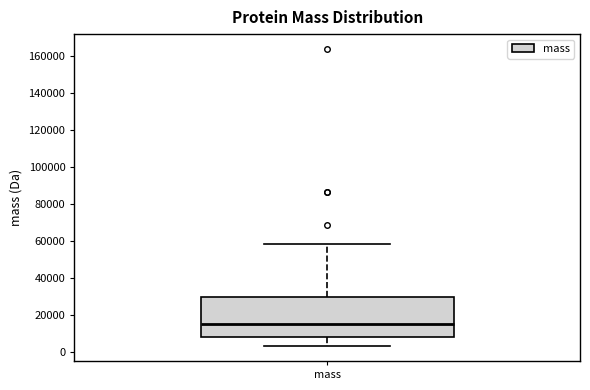

Transcribe this box plot: give where the median line is, the range the box spans, and where the two whiskers end, as read against the y-axis. The values are not printed on the chart, so give them approximately, as read against the axis.

median 16000, box 8000 to 30000, whiskers 4000 to 58000